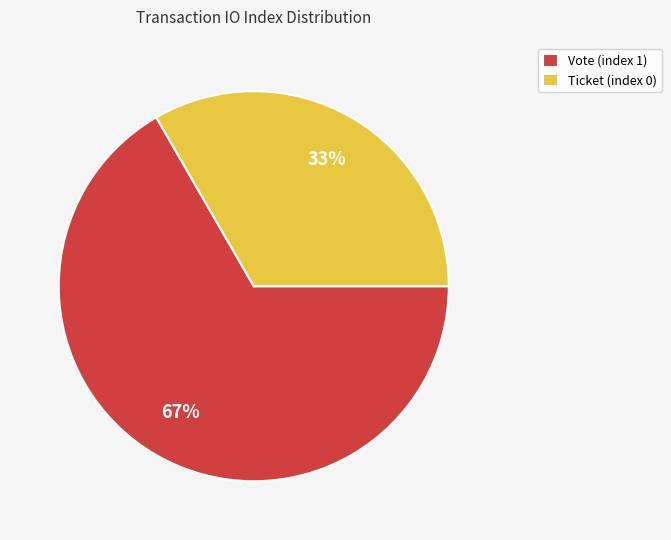

Rank the categories by value from lowest to highest.

Ticket (index 0), Vote (index 1)